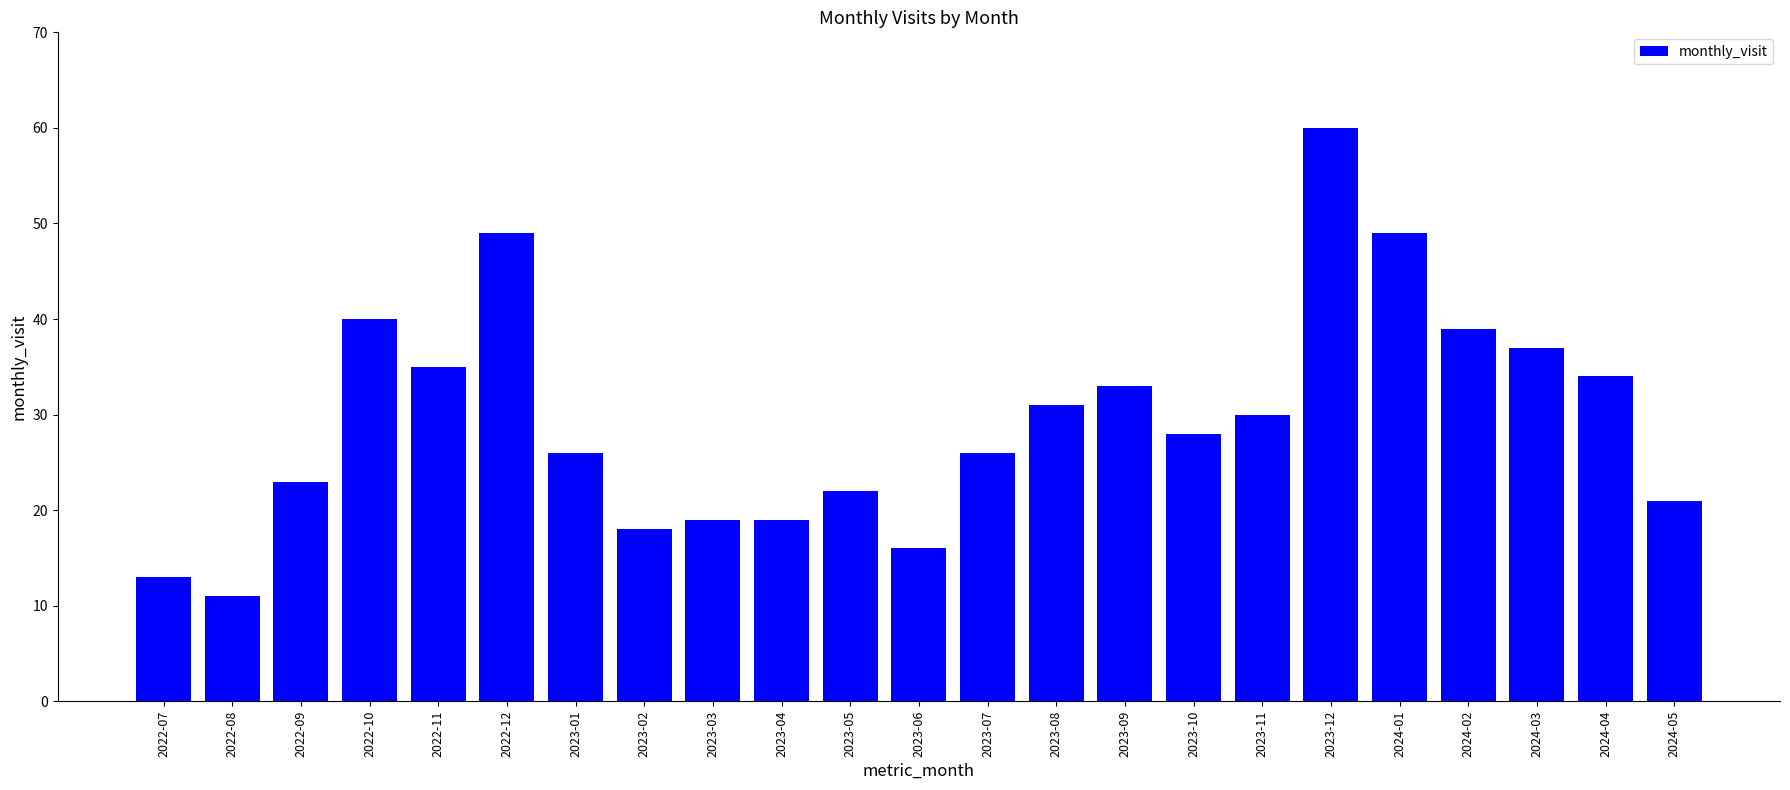

Which label corresponds to the largest value in the chart?

2023-12